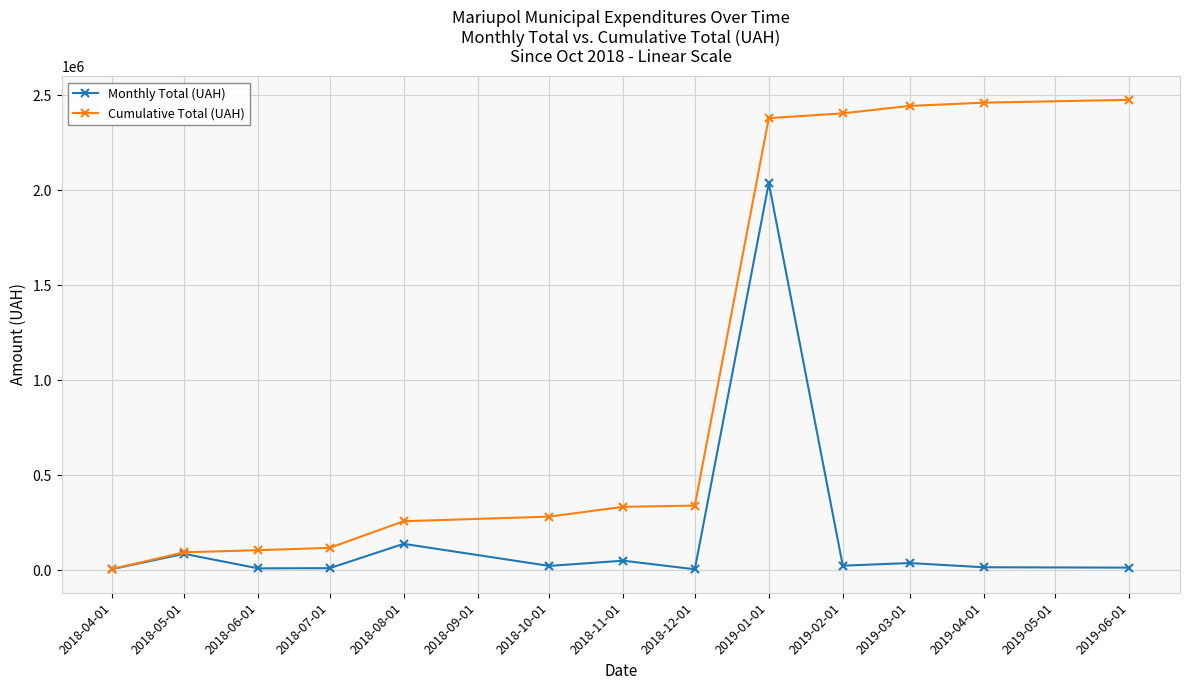

Rank the series by their maximum value, from highest to lowest.

Cumulative Total (UAH), Monthly Total (UAH)